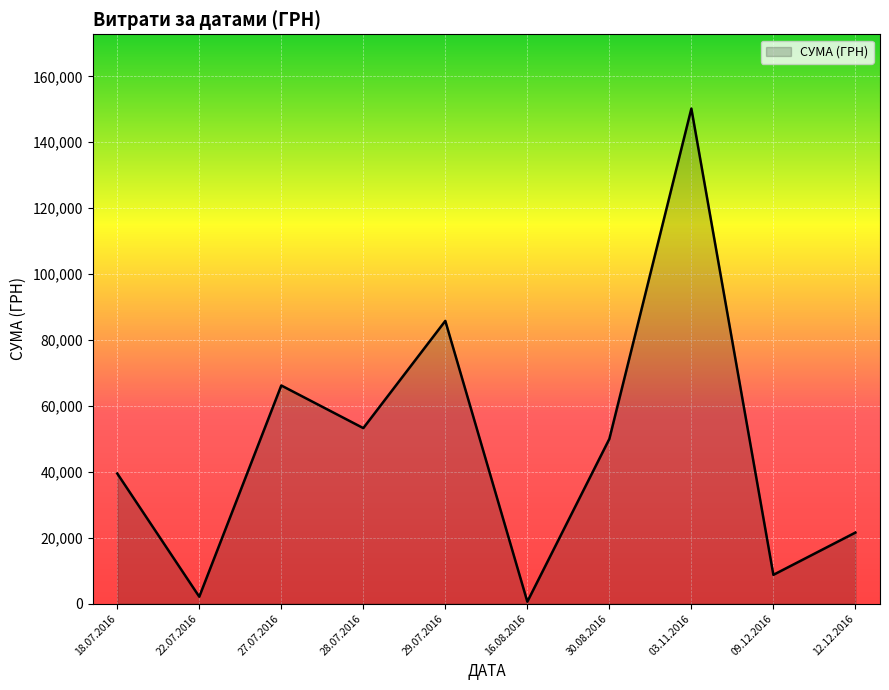

Where is the data nearest to the value 75412?

27.07.2016